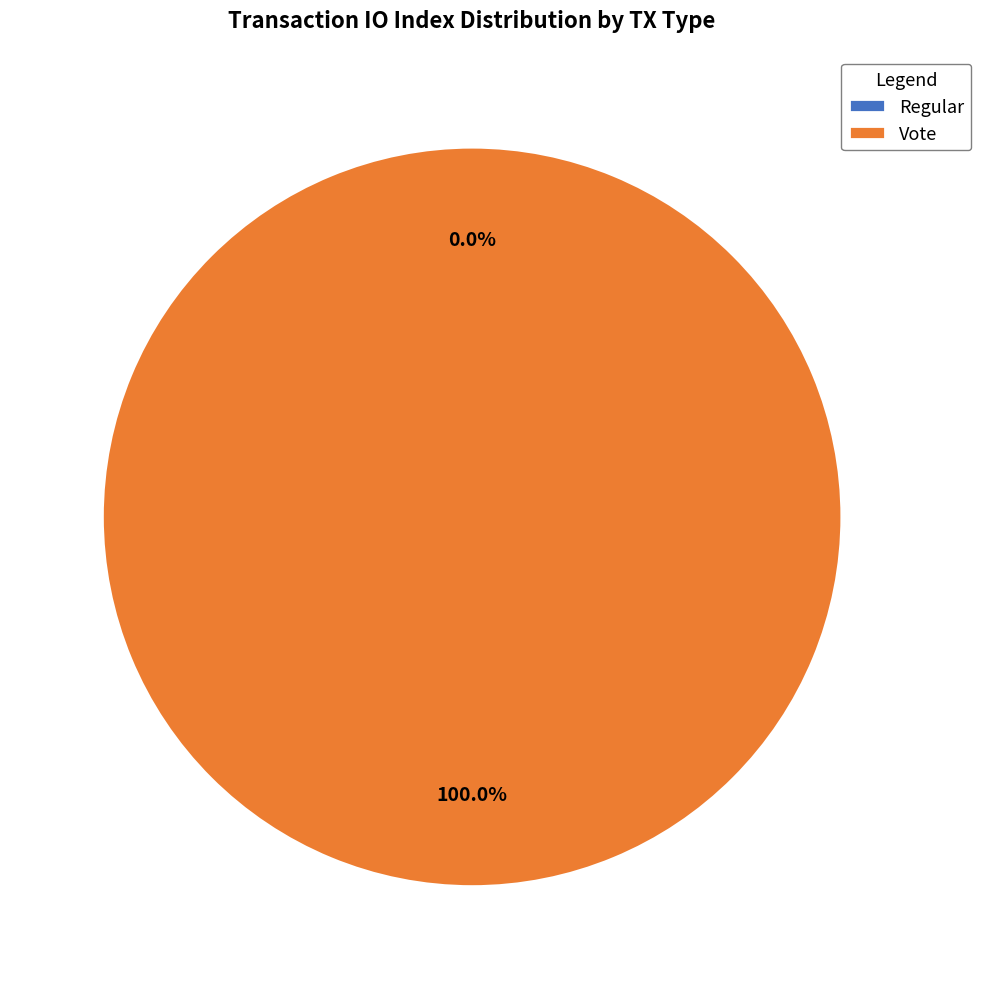

The Regular slice represents 1% of the pie. True or false?

False